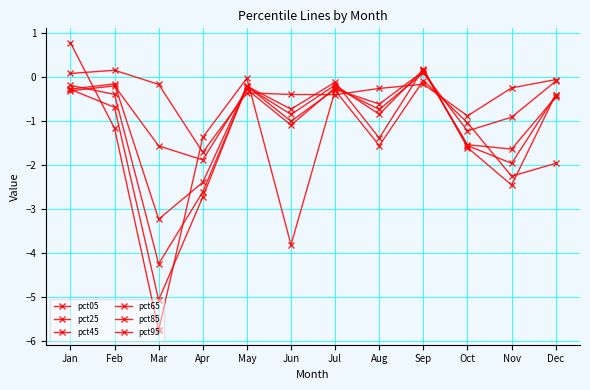

How many interior local valleys does the pct45 series have?

4